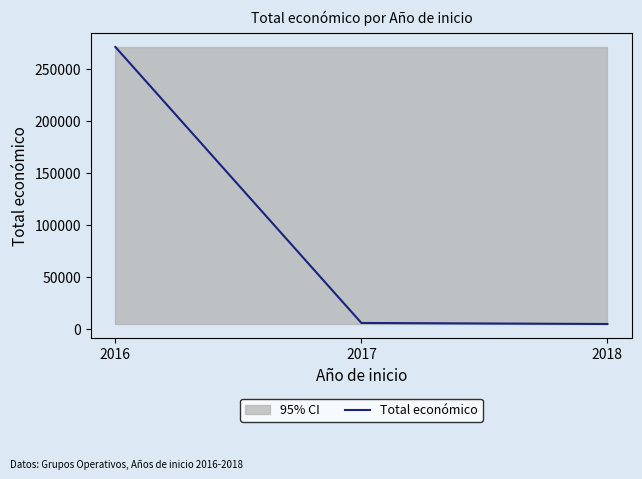

How many lines are shown in the chart?

1